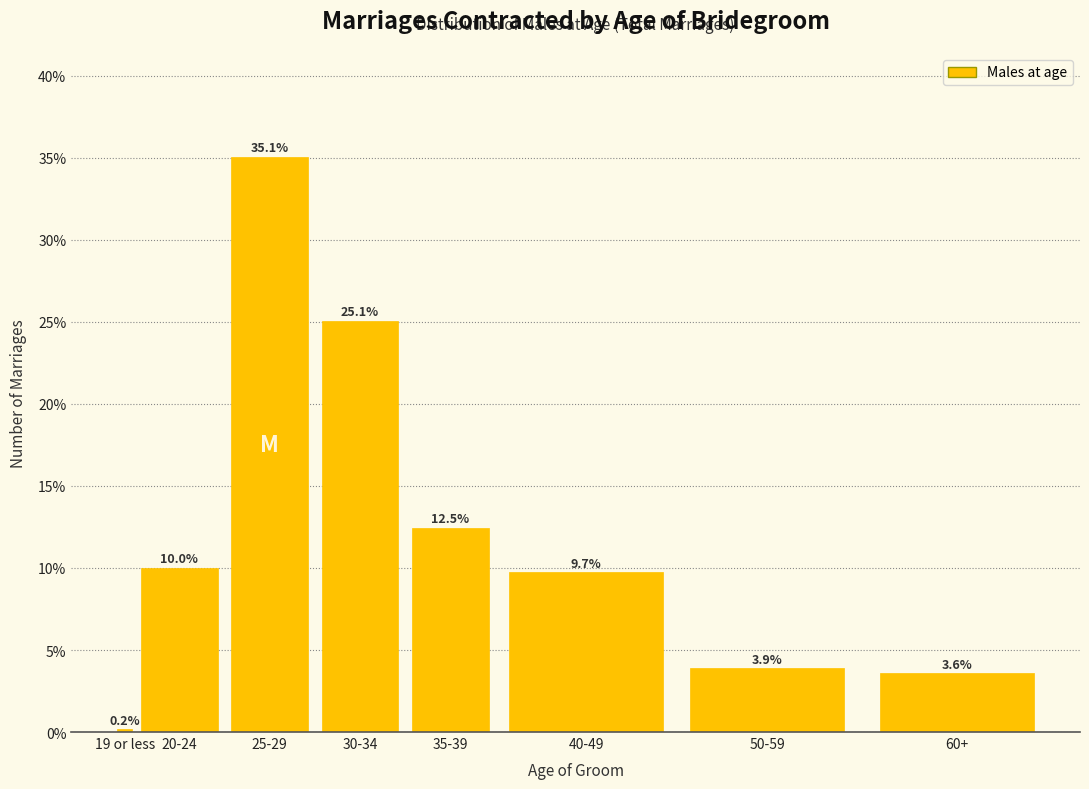

Reading right to left, extract all data points from this chart.

3.6	3.9	9.7	12.5	25.1	35.1	10.0	0.2